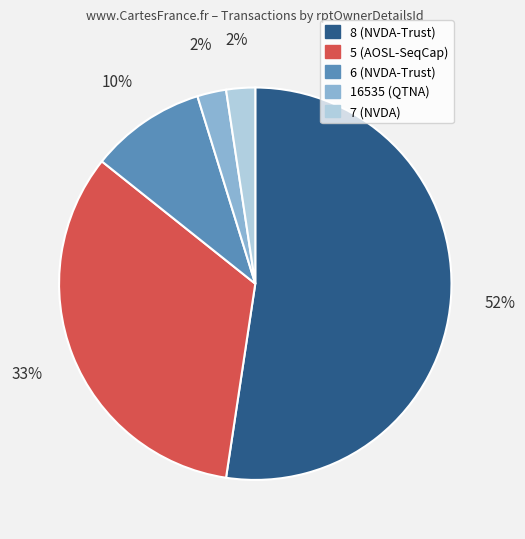

Does any single category account for the majority?

Yes